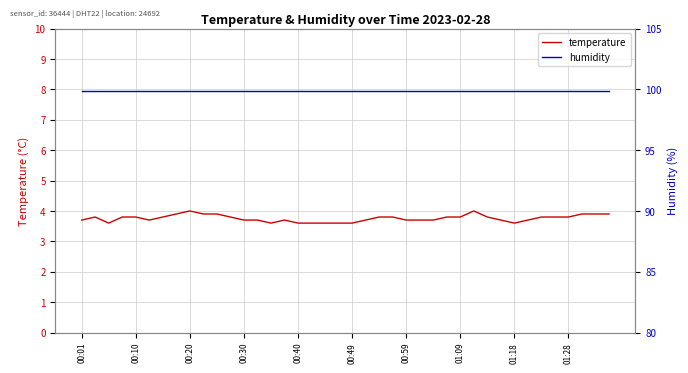

What is the greatest value displayed?

99.9